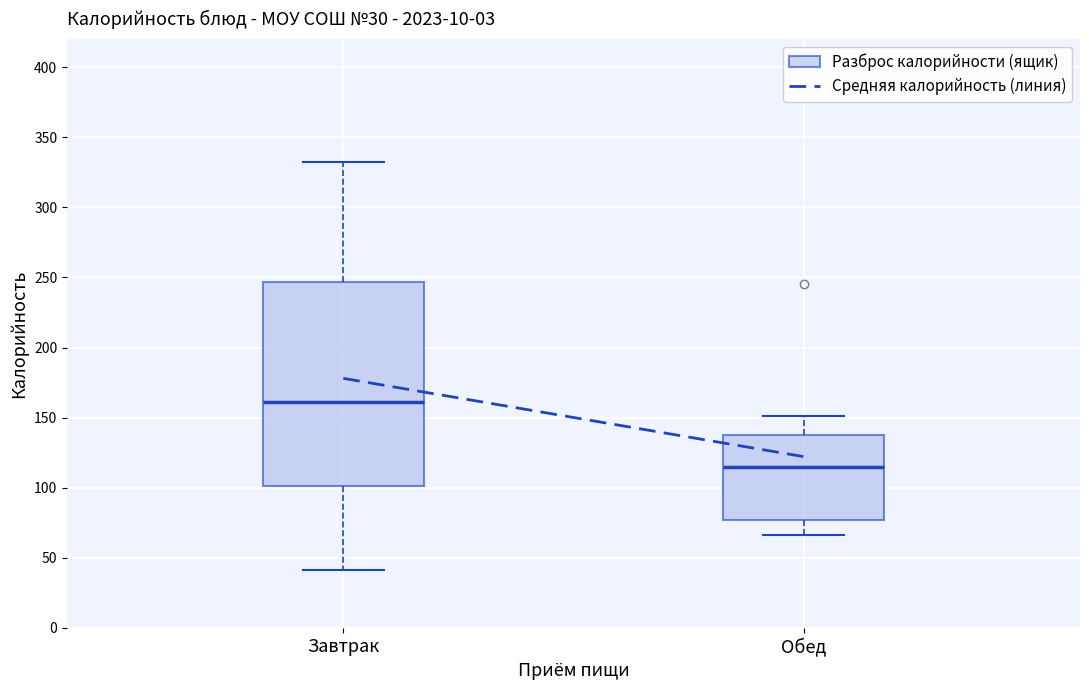

Which box has the lowest median line?

Обед